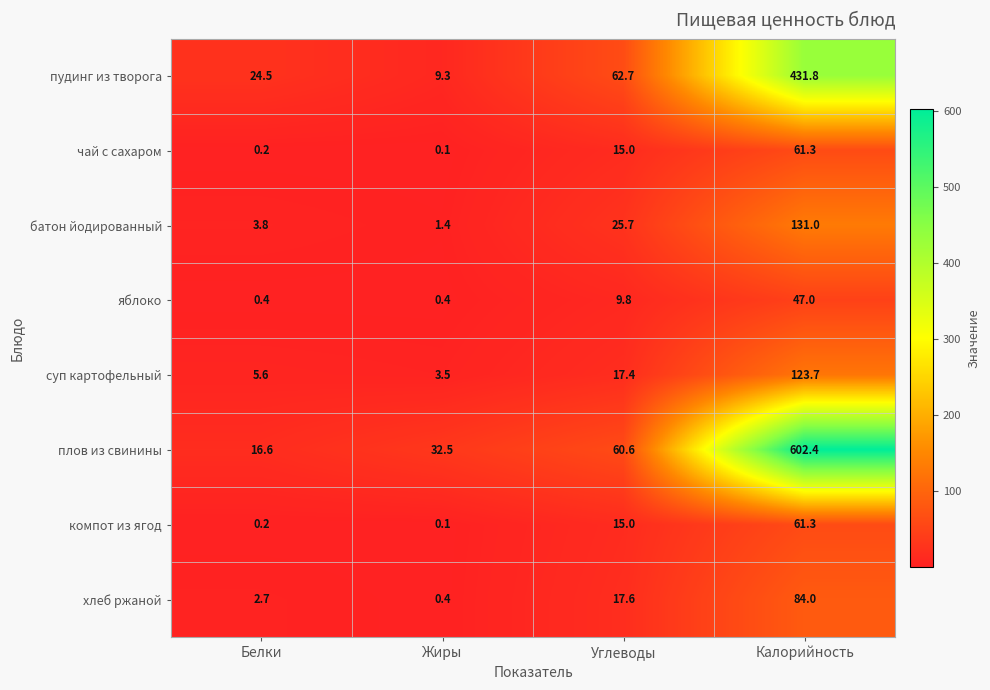

What is the maximum value shown in the chart?

602.4